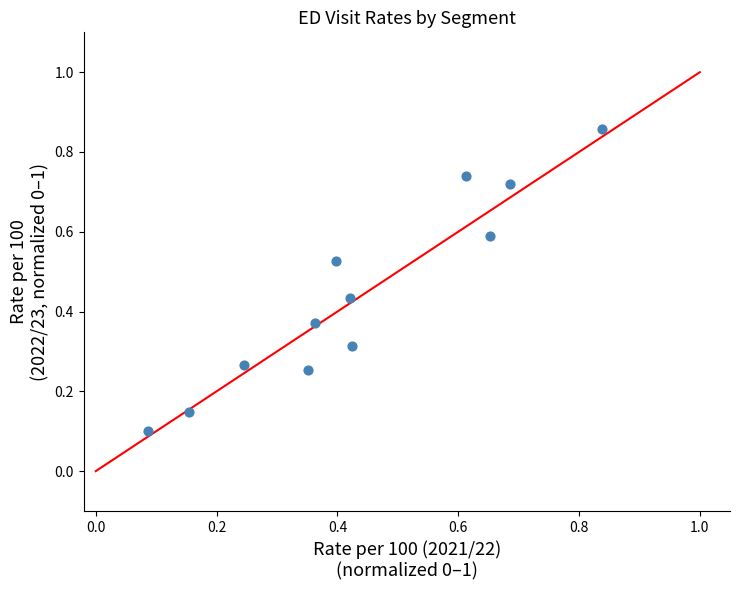

What is the range of X values (max minus min)?

0.8